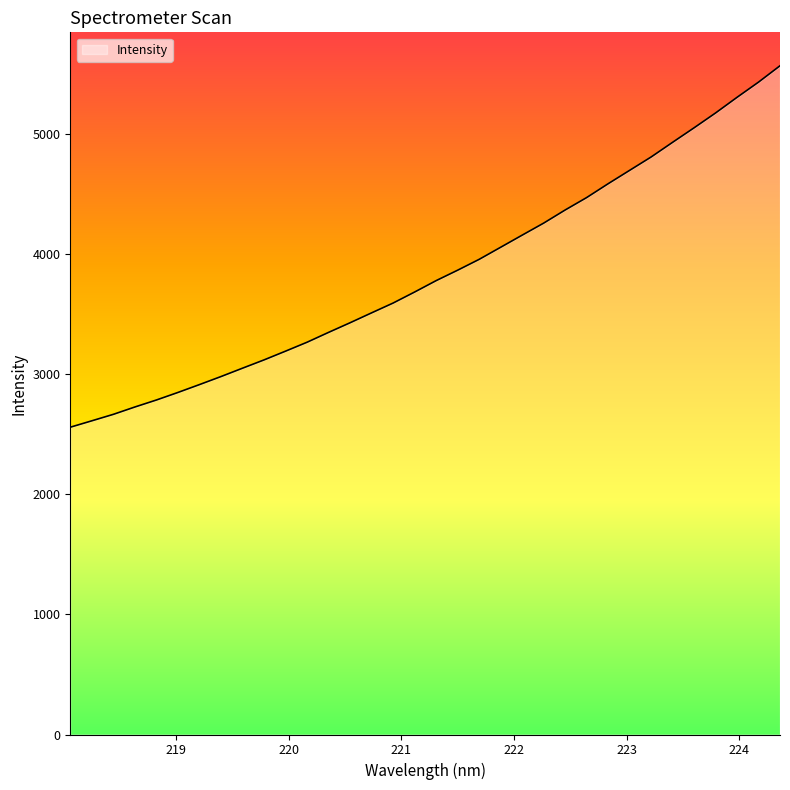

What is the minimum value shown in the chart?

2560.1